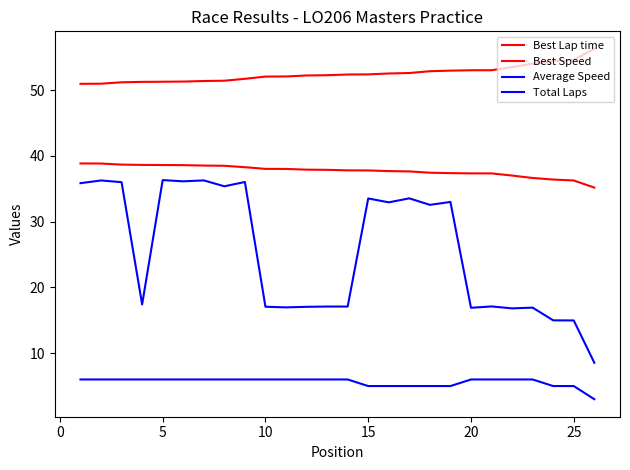

How many lines are shown in the chart?

4